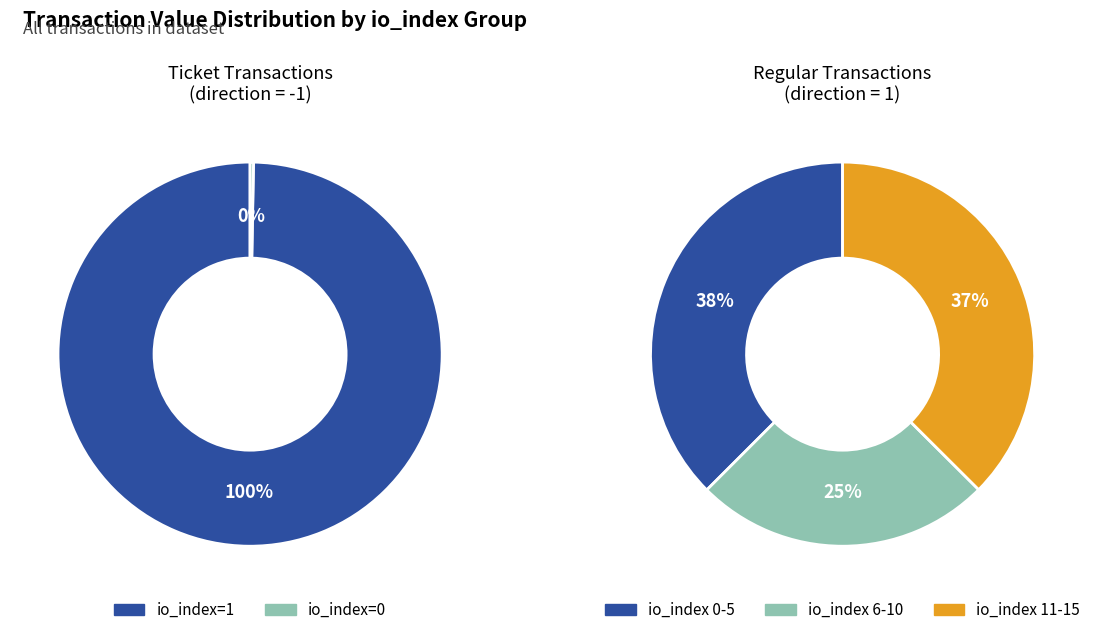

The 13 slice represents 1% of the pie. True or false?

False